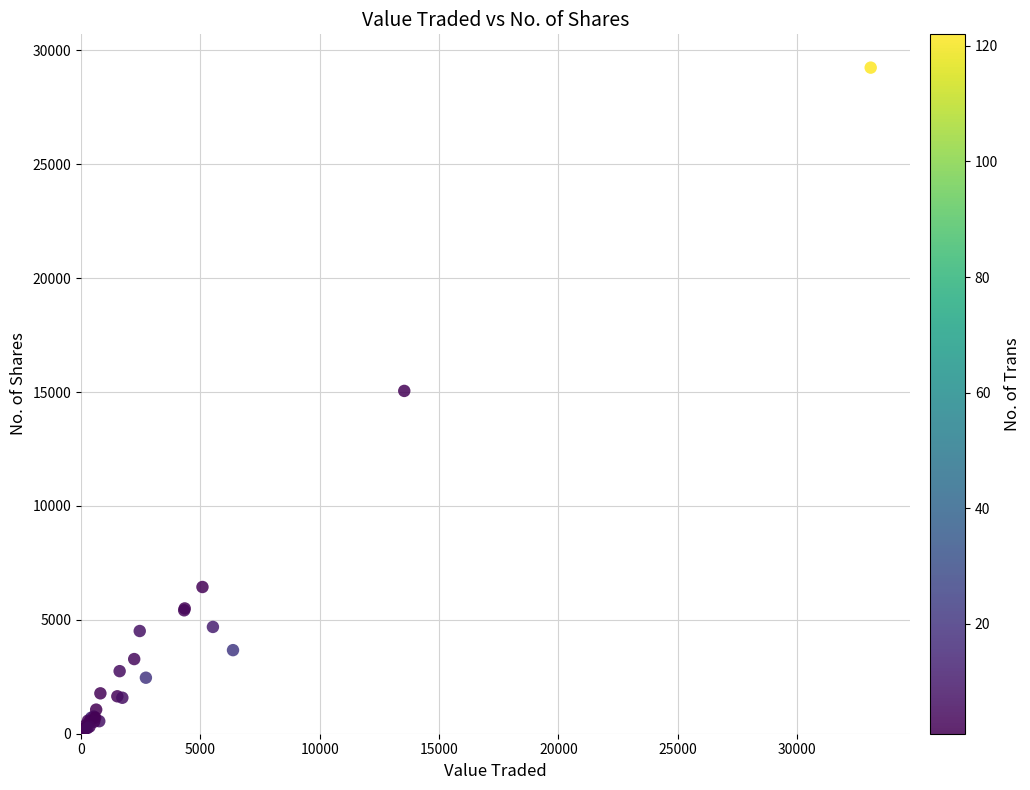

What Y value in the scatter plot is closest to 14623?

15049